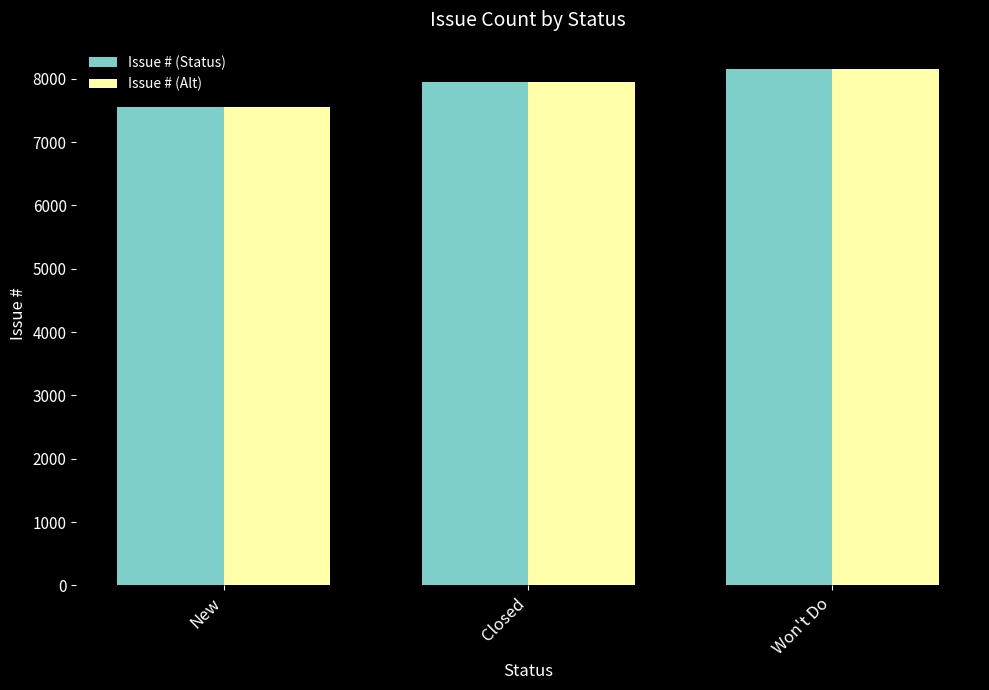

Rank the categories by Issue # (Alt) value from lowest to highest.

New, Closed, Won't Do